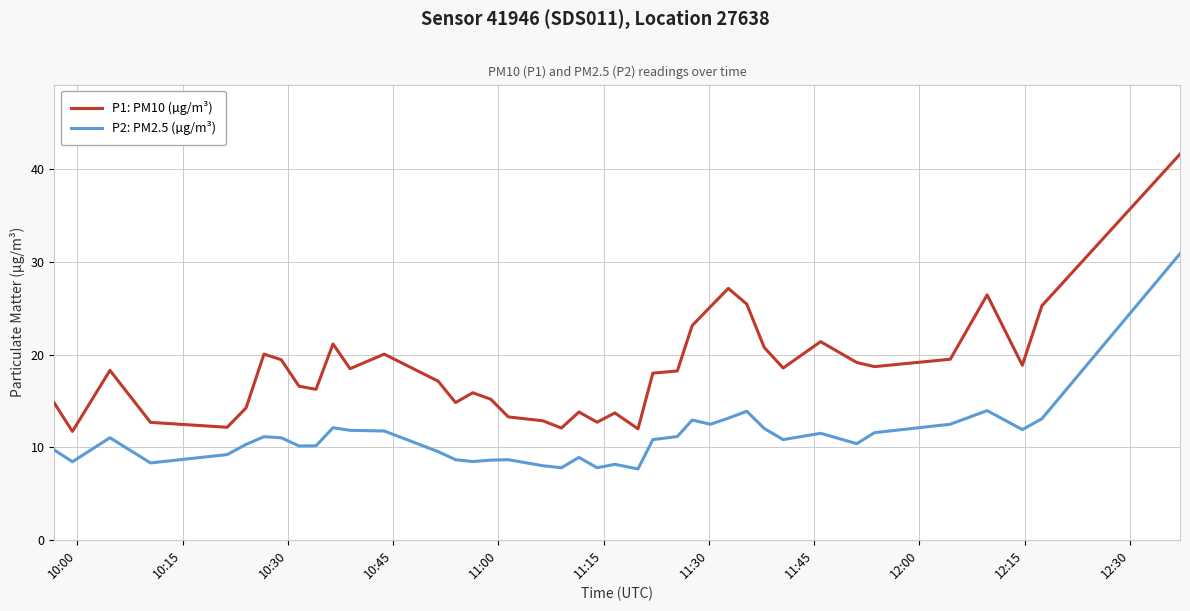

At how many categories does at least one series exceed 32?

1